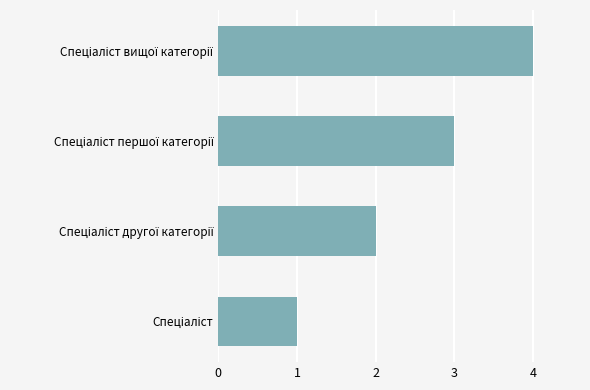

What is the difference between the maximum and minimum values?

3